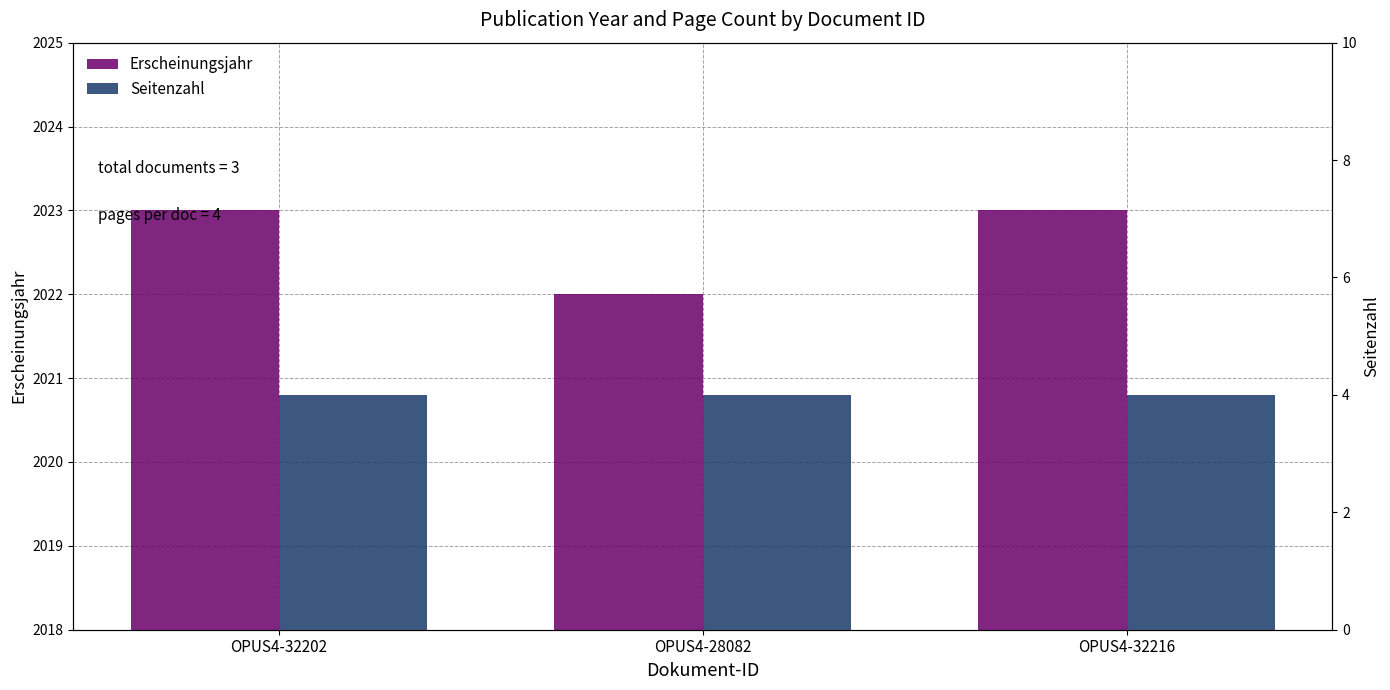

What is the value of the Seitenzahl bar at the 2nd from the left?

4